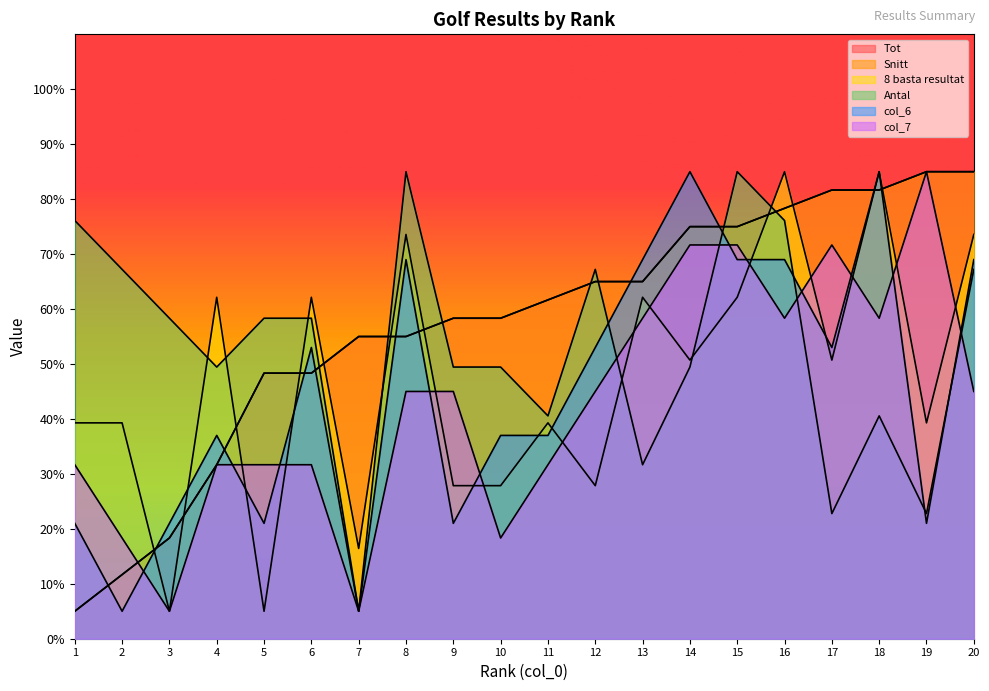

At which category is the sum across all series the highest?

16